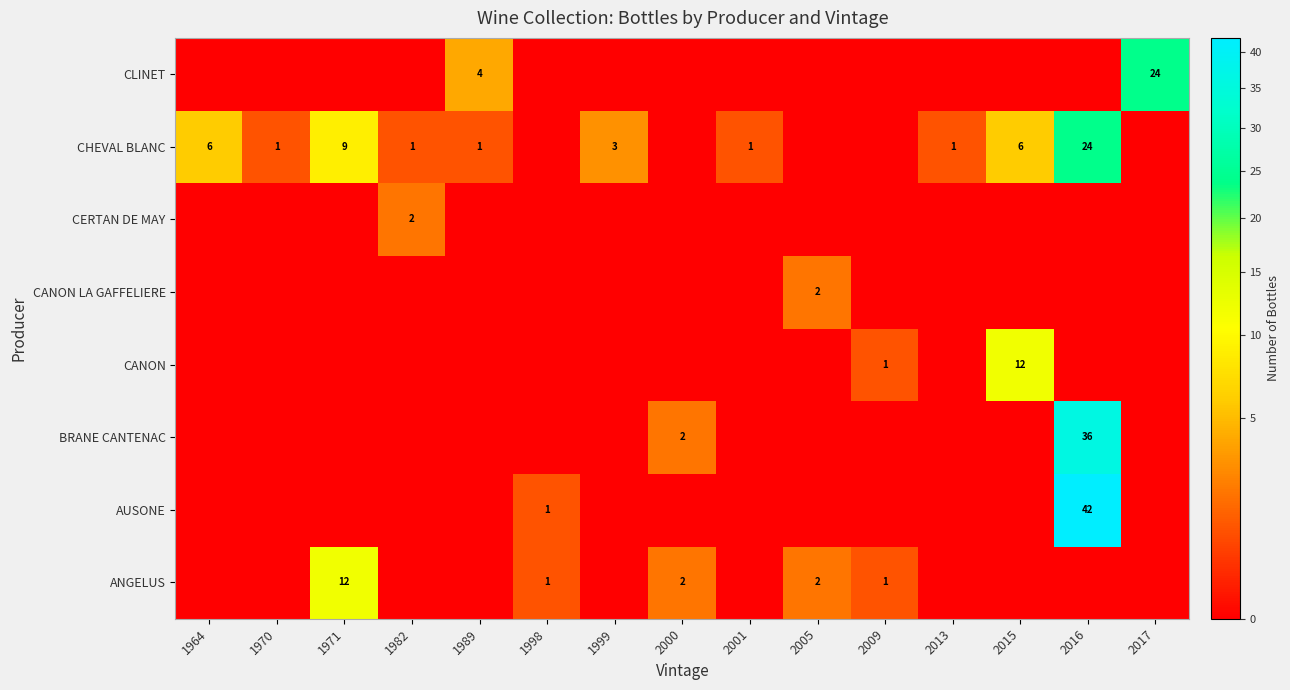

True or false: CHEVAL BLANC has a value of 0 at 2013.

False